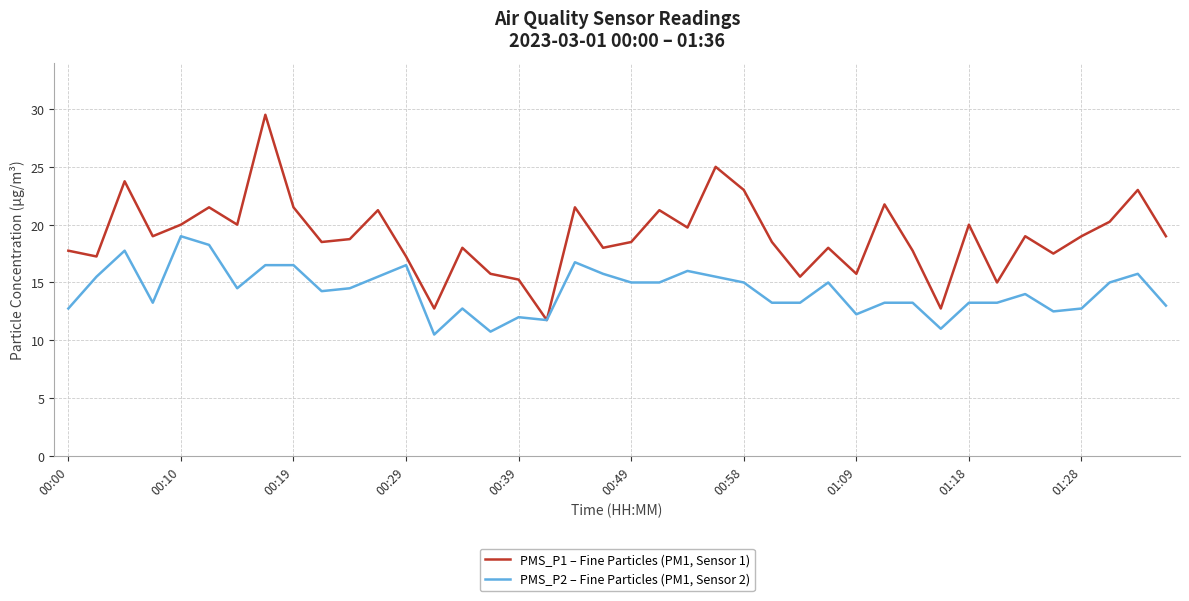

Which series has the largest total across all categories?

PMS_P1 – Fine Particles (PM1, Sensor 1)